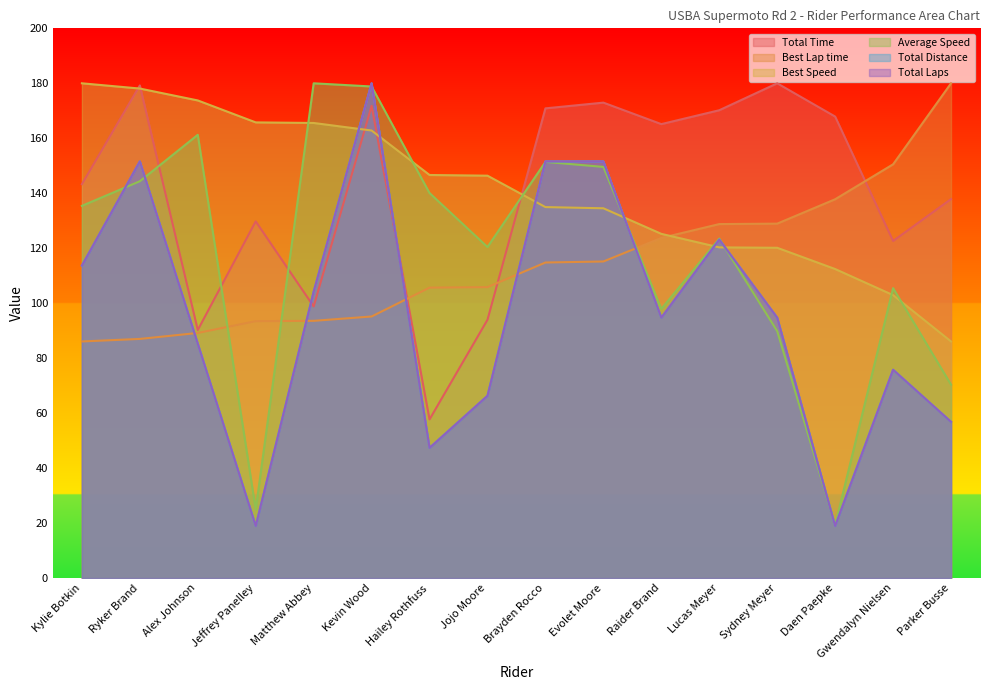

Count the number of categories in the chart.

16